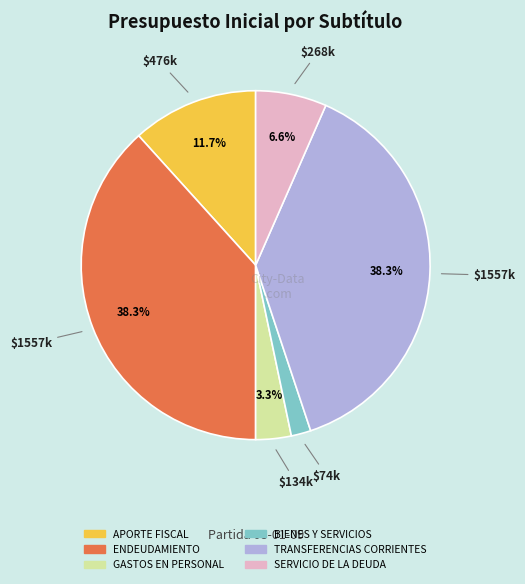

How many segments does this pie chart have?

6